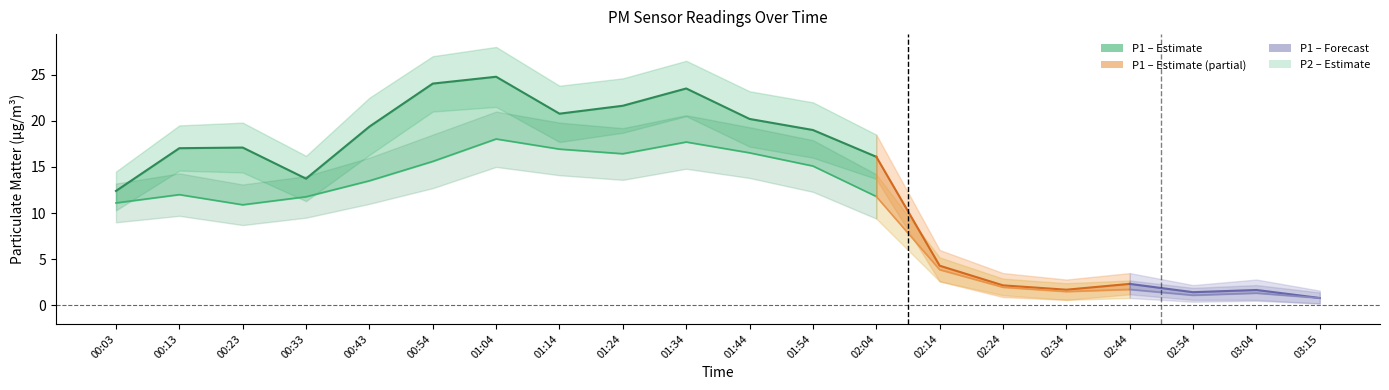

What is the label of the 1st point from the right?

02:04